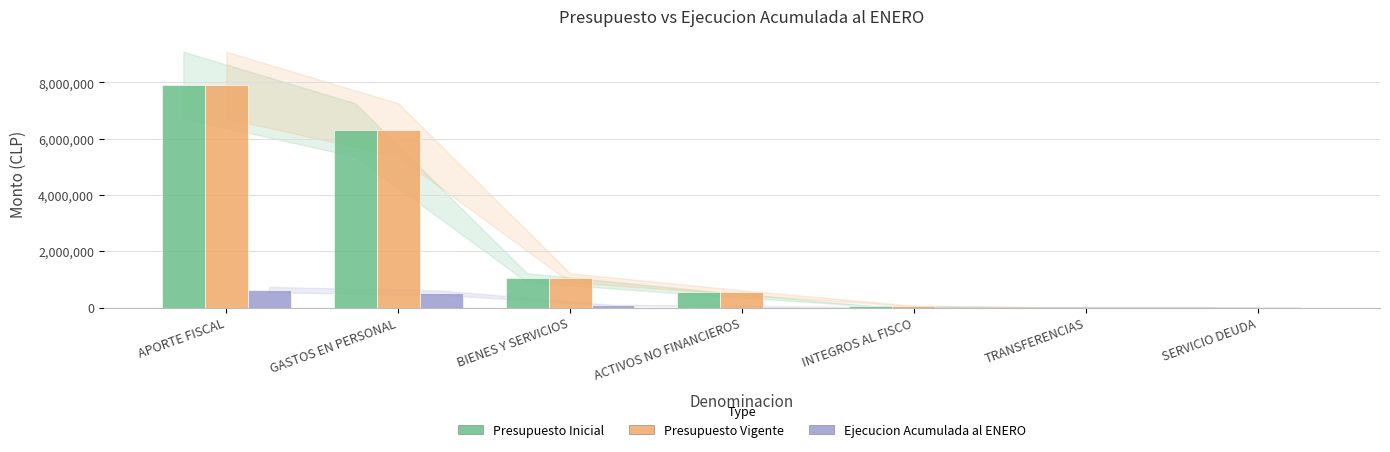

Are the bars grouped side by side (vs. stacked)?

Yes